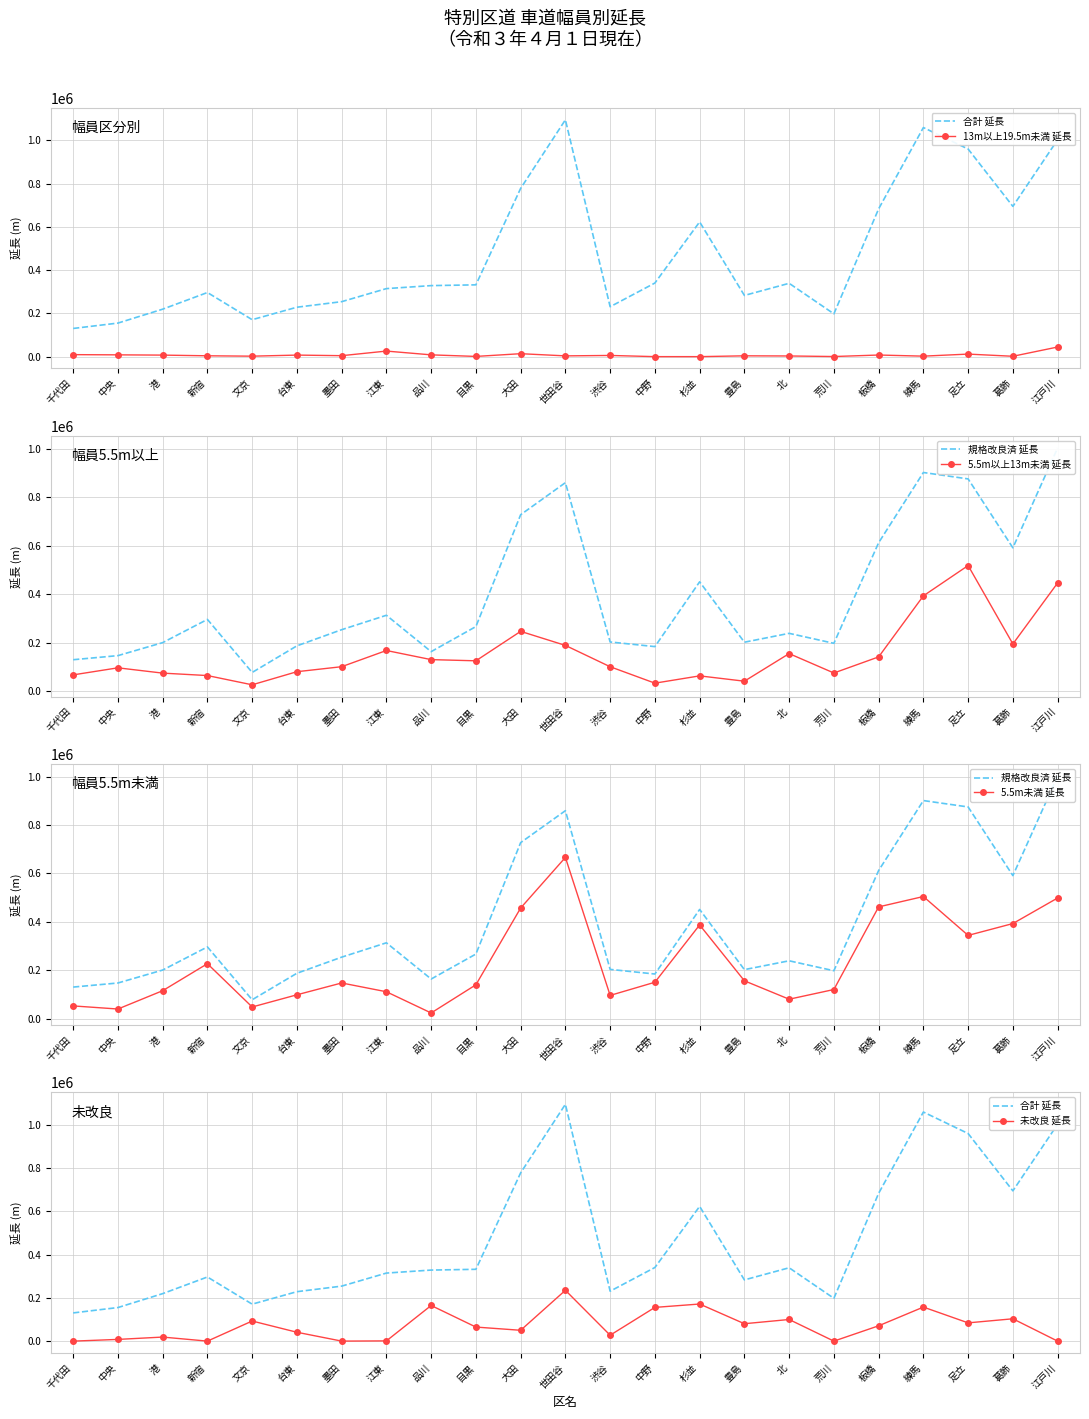

Which series has the largest total across all categories?

合計 延長